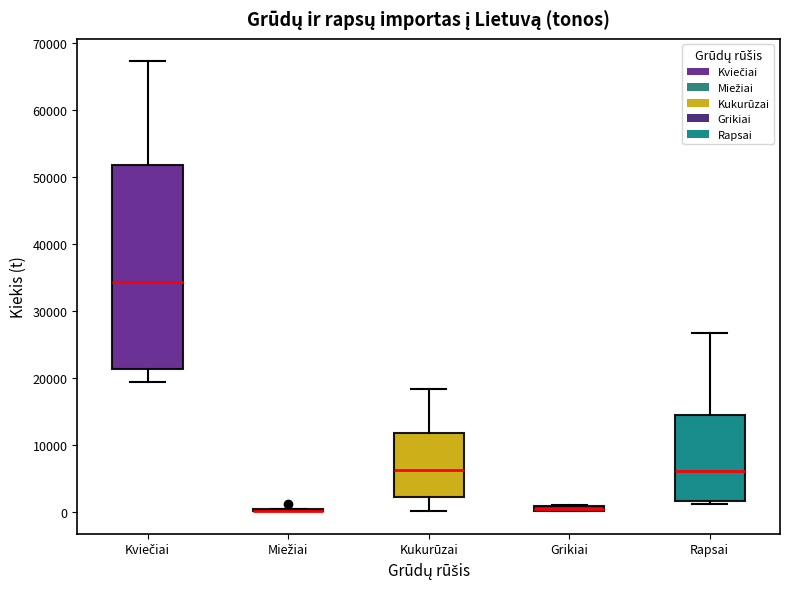

Comparing the boxes themselves (not the whiskers), which one is the tallest?

Kviečiai